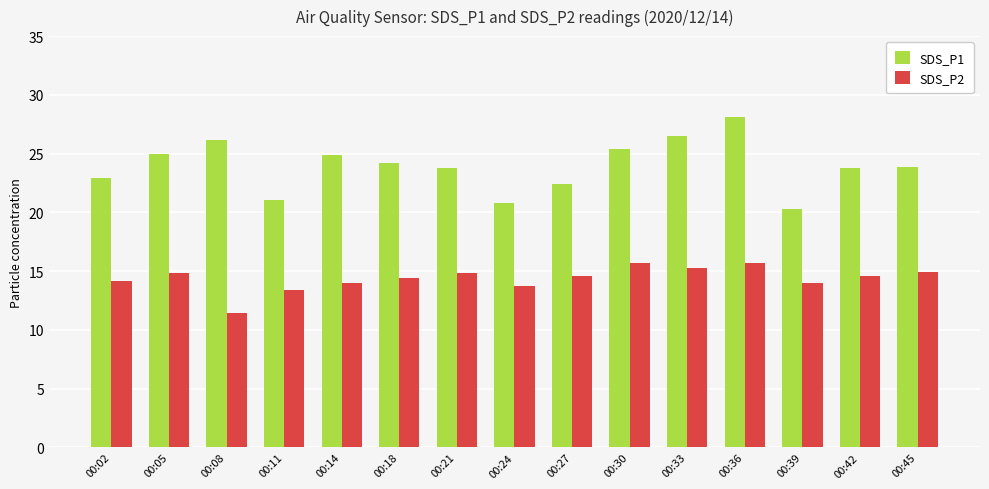

What is the value of the SDS_P1 bar at the 9th from the left?

22.4